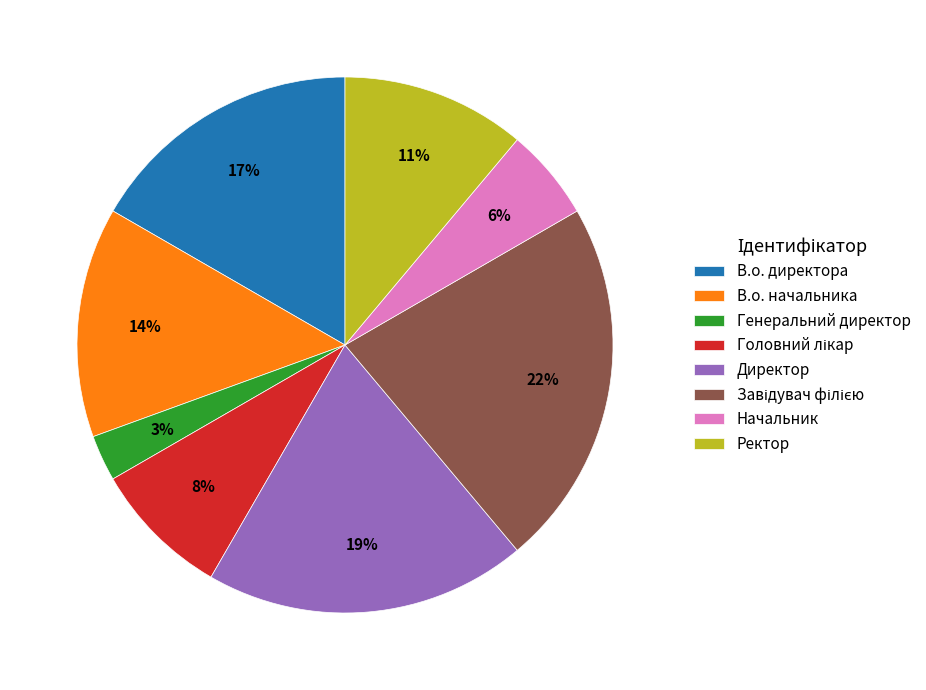

True or false: Генеральний директор accounts for 9% of the total.

False